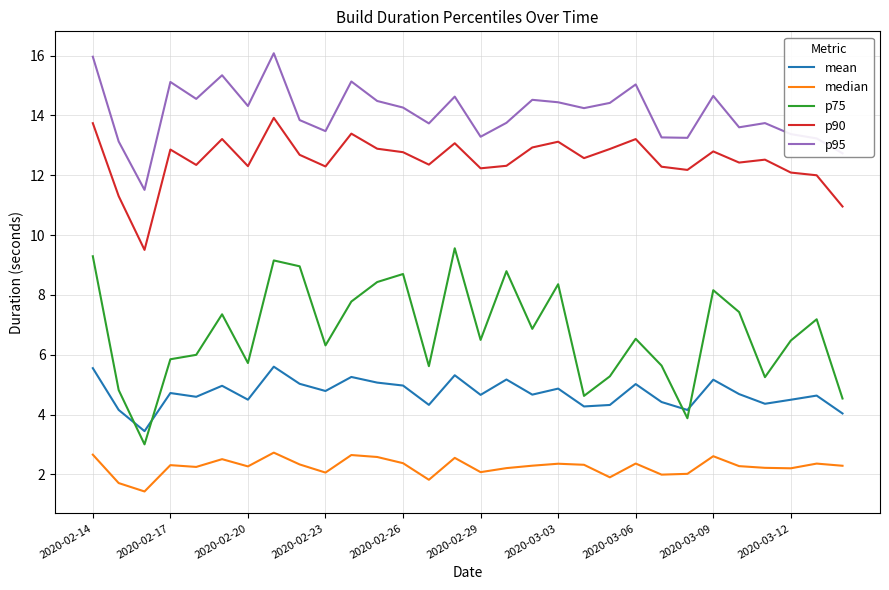

Rank the series by their maximum value, from lowest to highest.

median, mean, p75, p90, p95